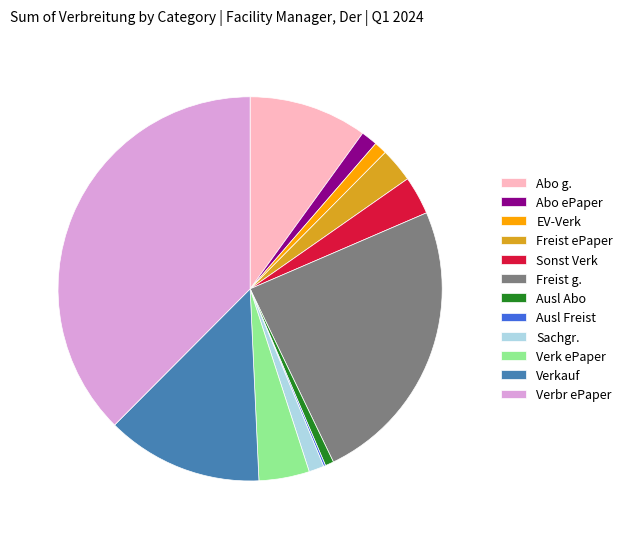

True or false: Verk ePaper accounts for 4% of the total.

True